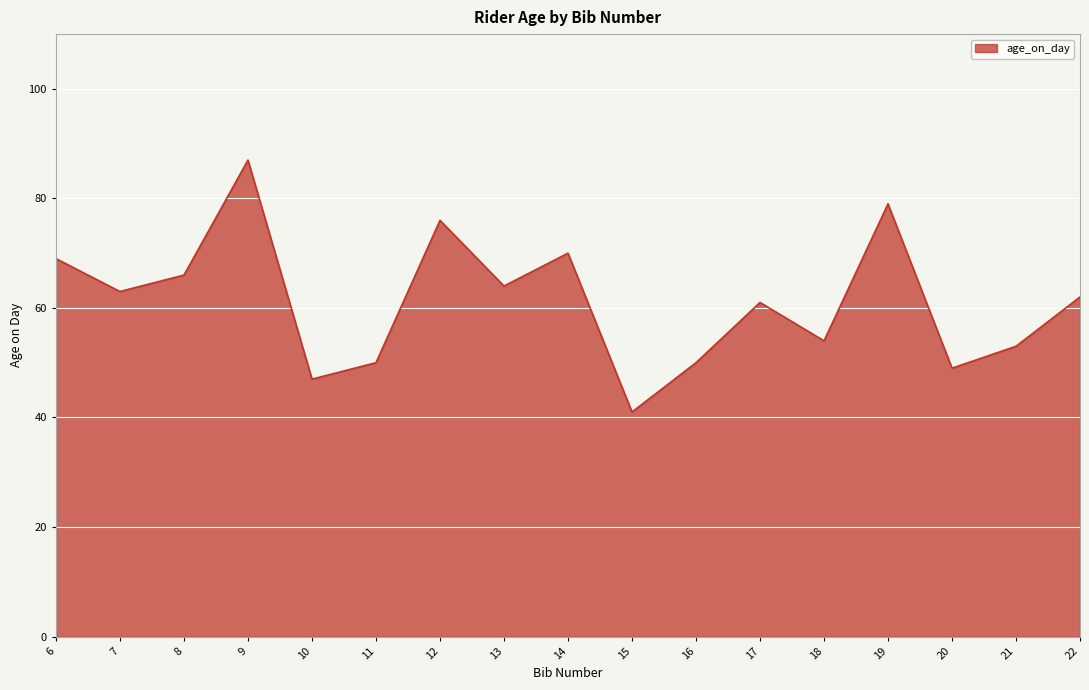

What is the ratio of the value at 13 to the value at 17?

1.0